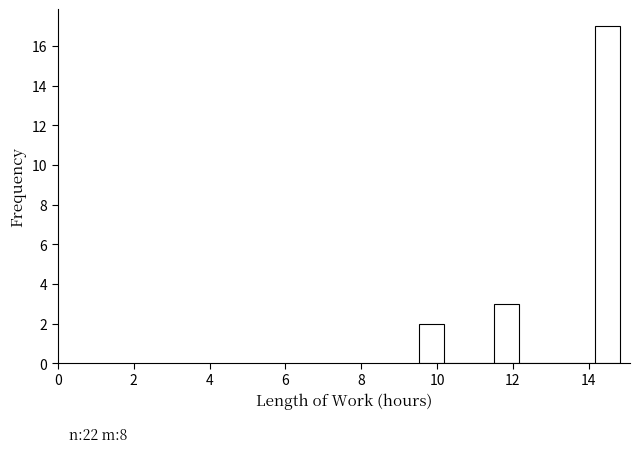

Read against the x-axis, roughly where is the centre of the tallest bar?

14.4